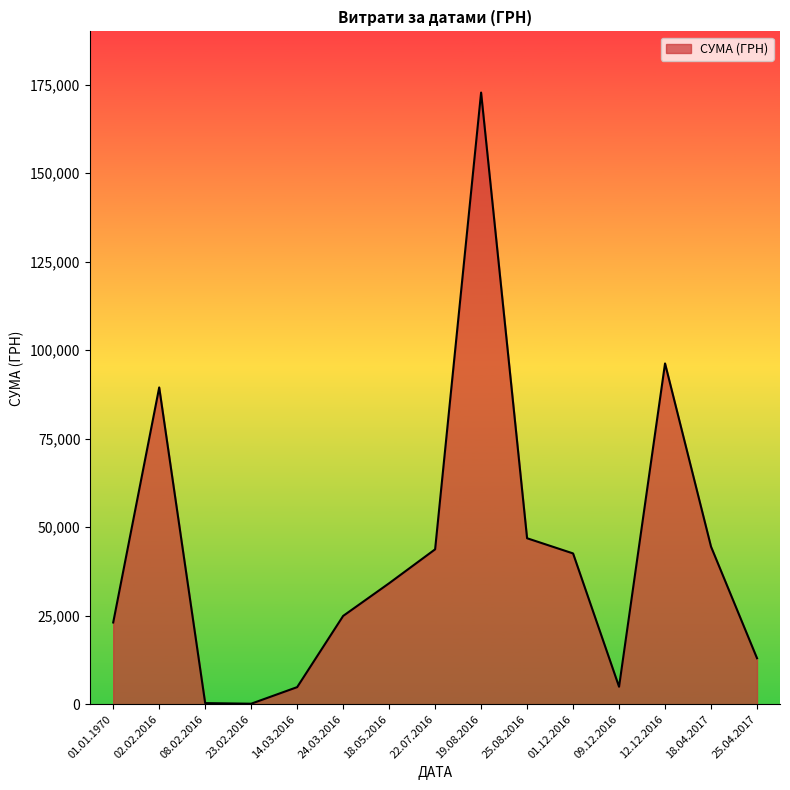

The value at 12.12.2016 is 152409.2. True or false?

False